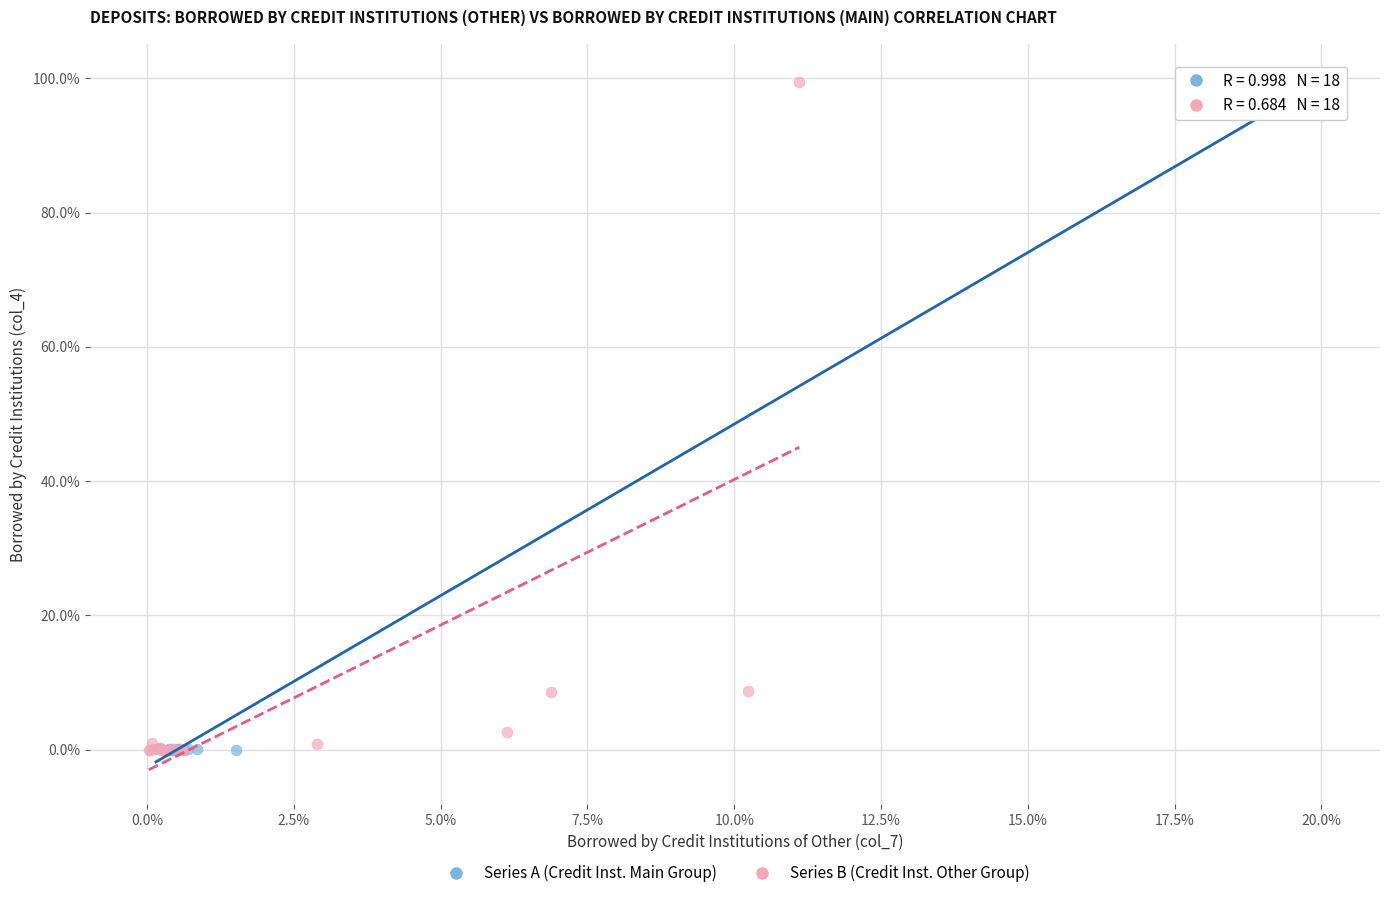

What are all the series names shown in the legend?

Series A (Credit Inst. Main Group), Series B (Credit Inst. Other Group)